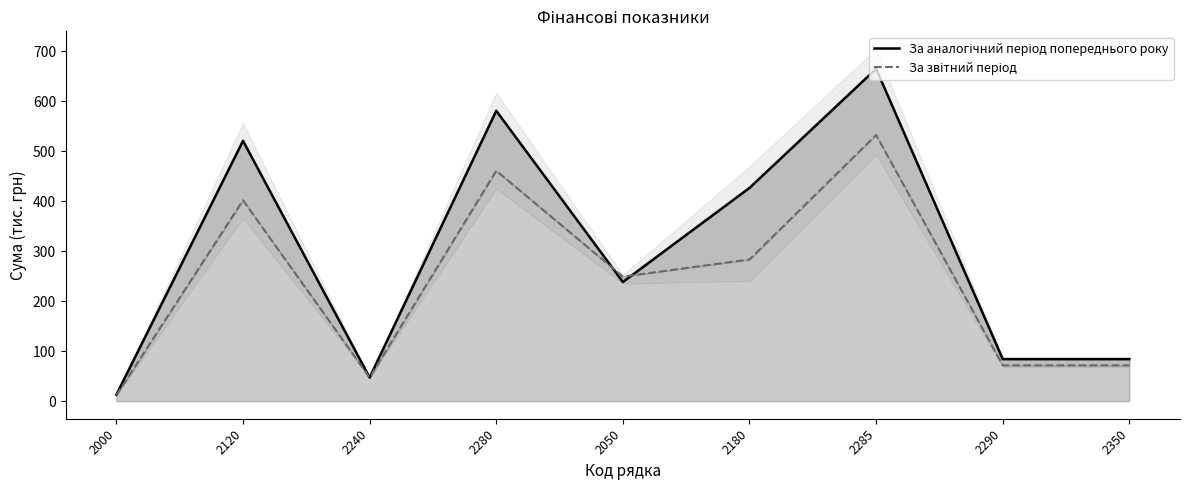

At which label does За аналогічний період попереднього року reach its peak?

2285